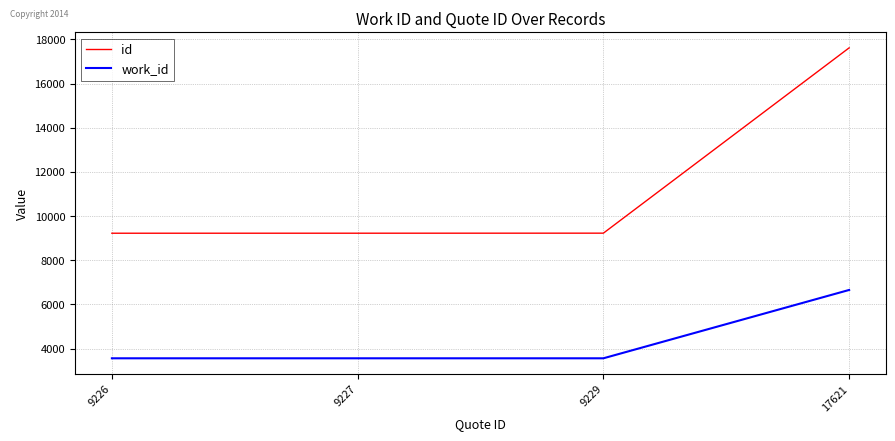

What is the difference between the highest and lowest values at 9227?

5665